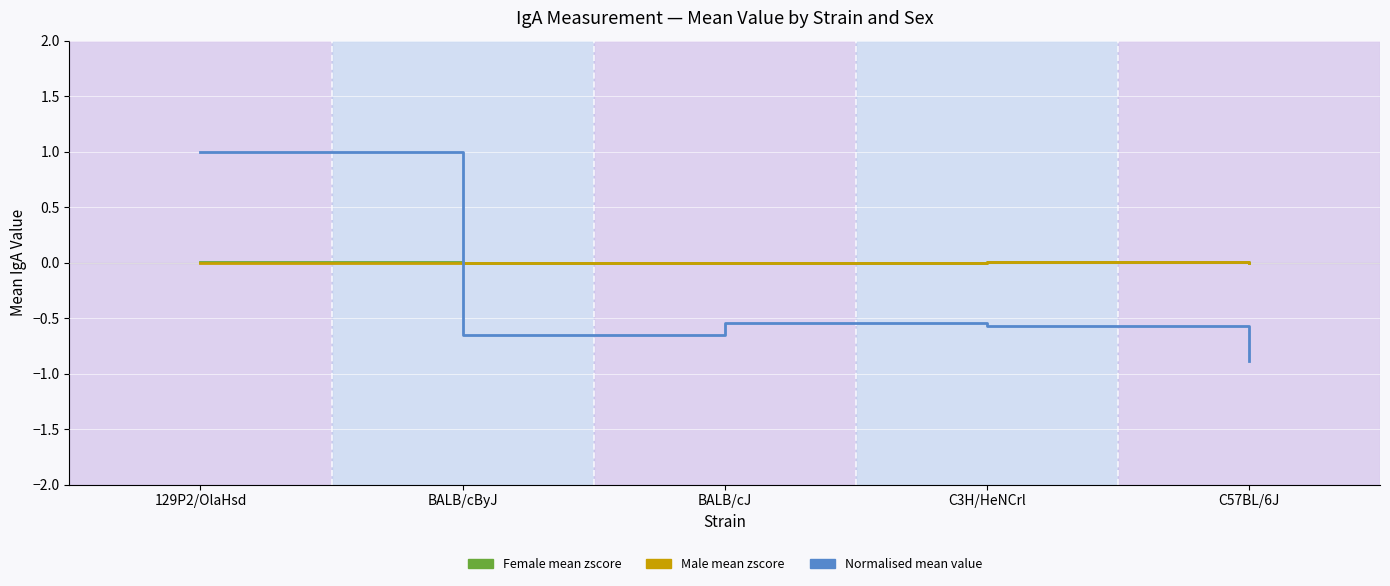

What position from the left is C57BL/6J?

5